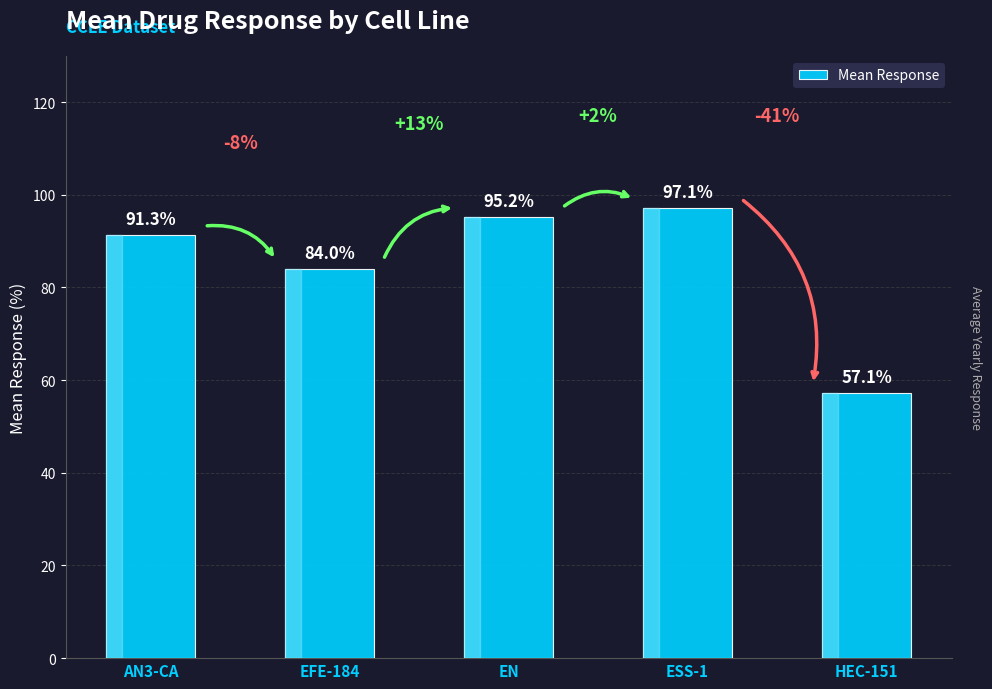

What position from the left is AN3-CA?

1